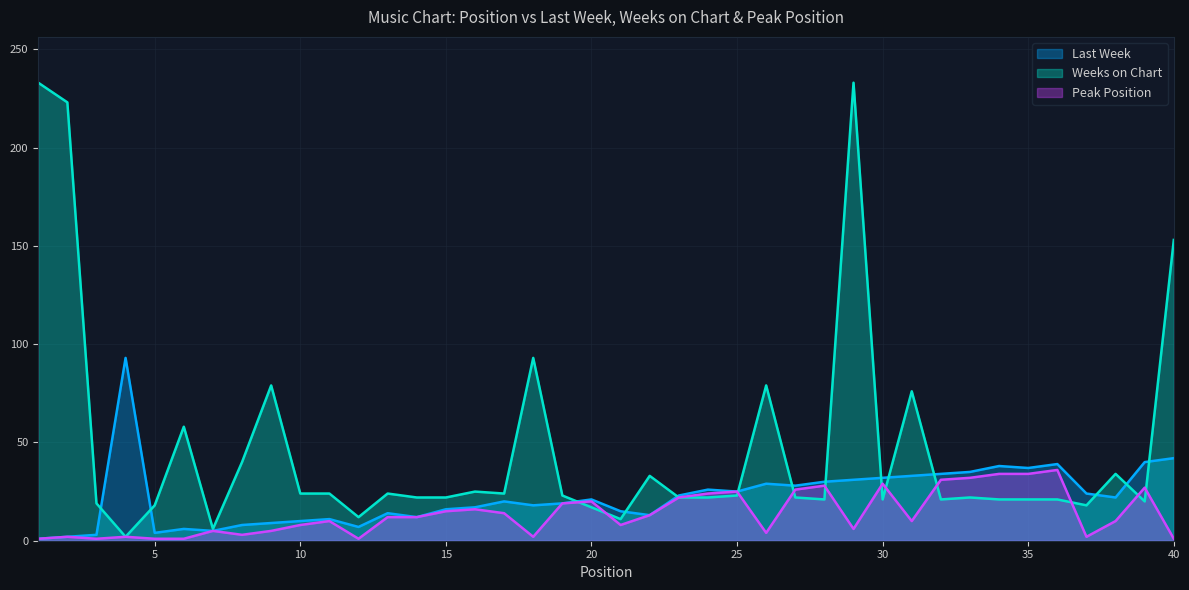

Reading left to right, extract all data points from this chart.

Last Week: 1	2	3	93	4	6	5	8	9	10	11	7	14	12	16	17	20	18	19	21	15	13	23	26	25	29	28	30	31	32	33	34	35	38	37	39	24	22	40	42
Weeks on Chart: 233	223	19	2	18	58	6	40	79	24	24	12	24	22	22	25	24	93	23	17	11	33	22	22	23	79	22	21	233	21	76	21	22	21	21	21	18	34	20	153
Peak Position: 1	2	1	2	1	1	5	3	5	8	10	1	12	12	15	16	14	2	19	20	8	13	22	24	25	4	26	28	6	29	10	31	32	34	34	36	2	10	27	1